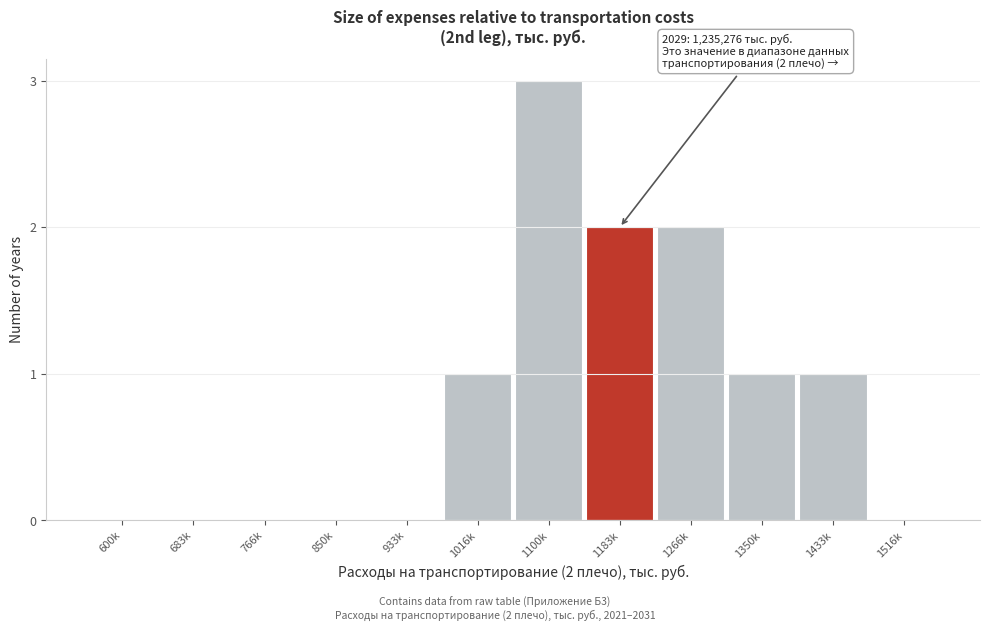

Reading left to right, extract all data points from this chart.

600k=0	683k=0	766k=0	850k=0	933k=0	1016k=1	1100k=3	1183k=2	1266k=2	1350k=1	1433k=1	1516k=0